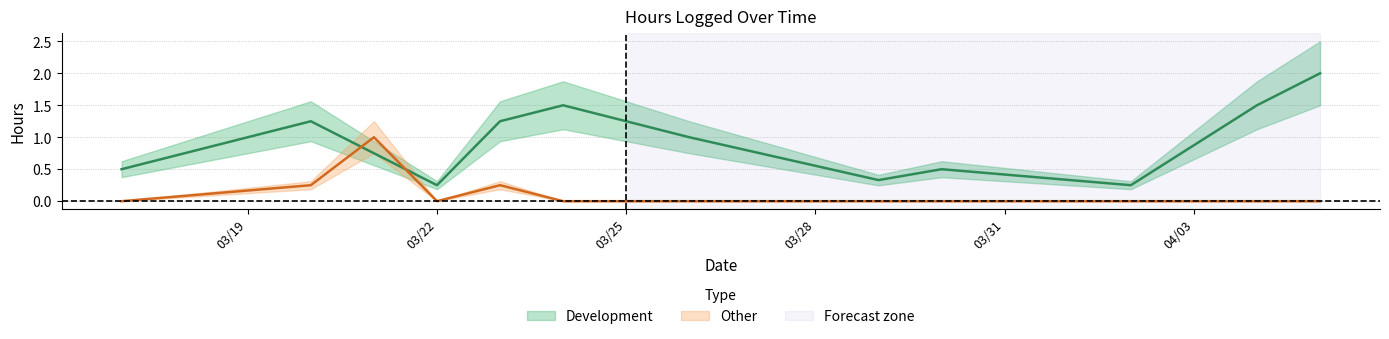

Reading right to left, extract all data points from this chart.

Development: 2.0	1.5	0.2	0.5	0.3	1.0	1.2	1.5	1.2	0.2	0.8	1.2	0.5
Other: 0.0	0.0	0.0	0.0	0.0	0.0	0.0	0.0	0.2	0.0	1.0	0.2	0.0